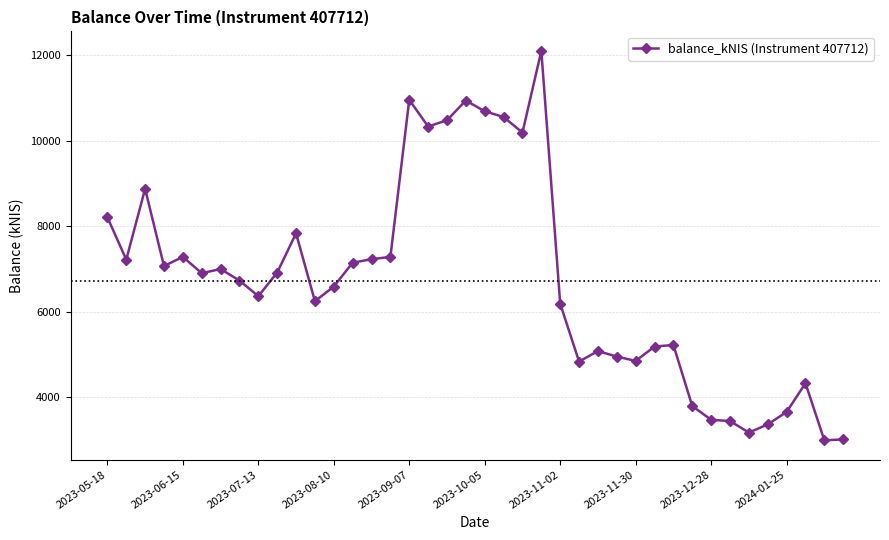

What is the smallest value displayed?

2991.2